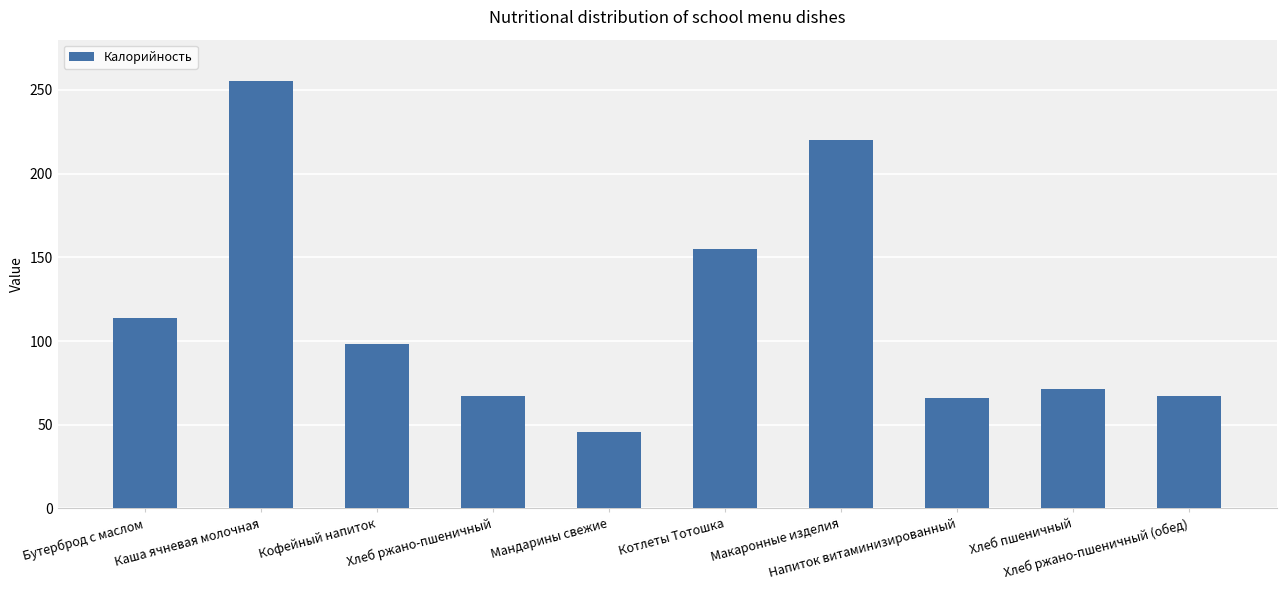

What is the smallest value displayed?

45.5